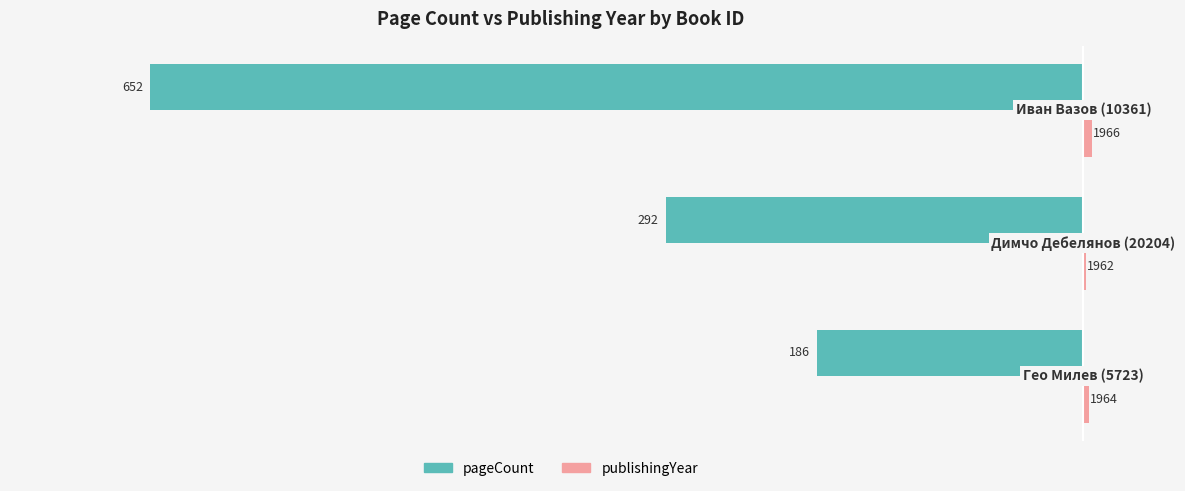

How many pageCount values are between -652 and -186?

3